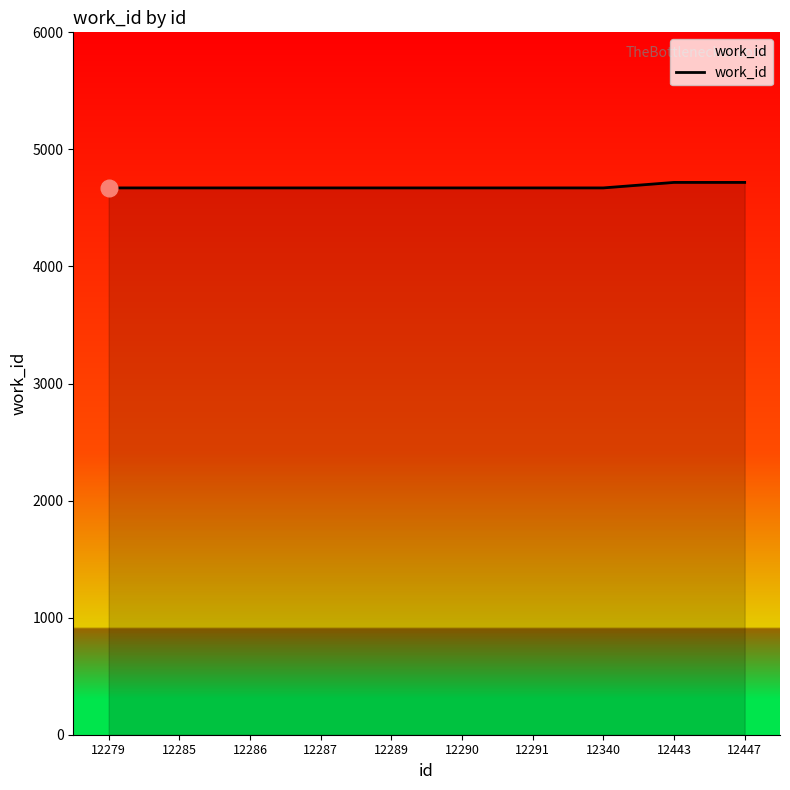

True or false: the data shows 4718 at 12443.

True